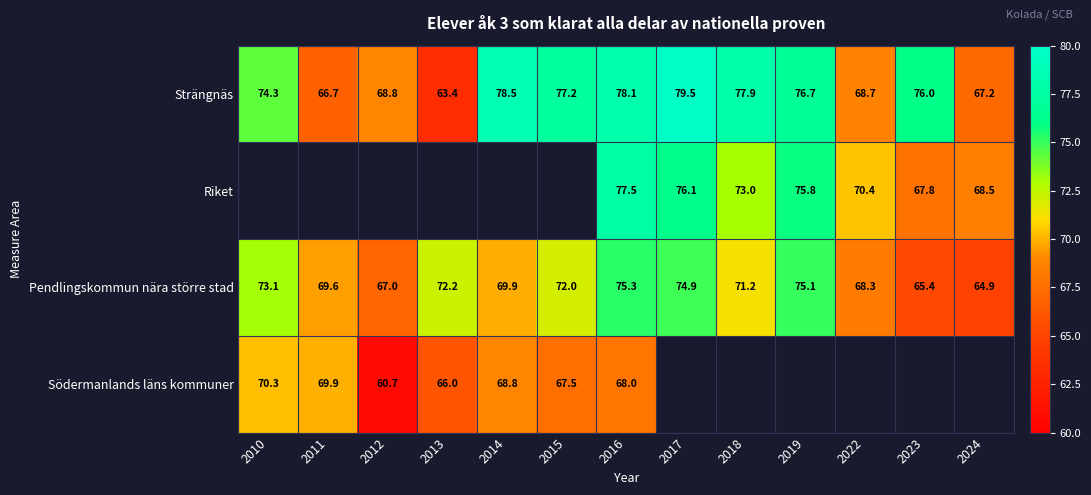

Rank the categories by Strängnäs value from highest to lowest.

2017, 2014, 2016, 2018, 2015, 2019, 2023, 2010, 2012, 2022, 2024, 2011, 2013